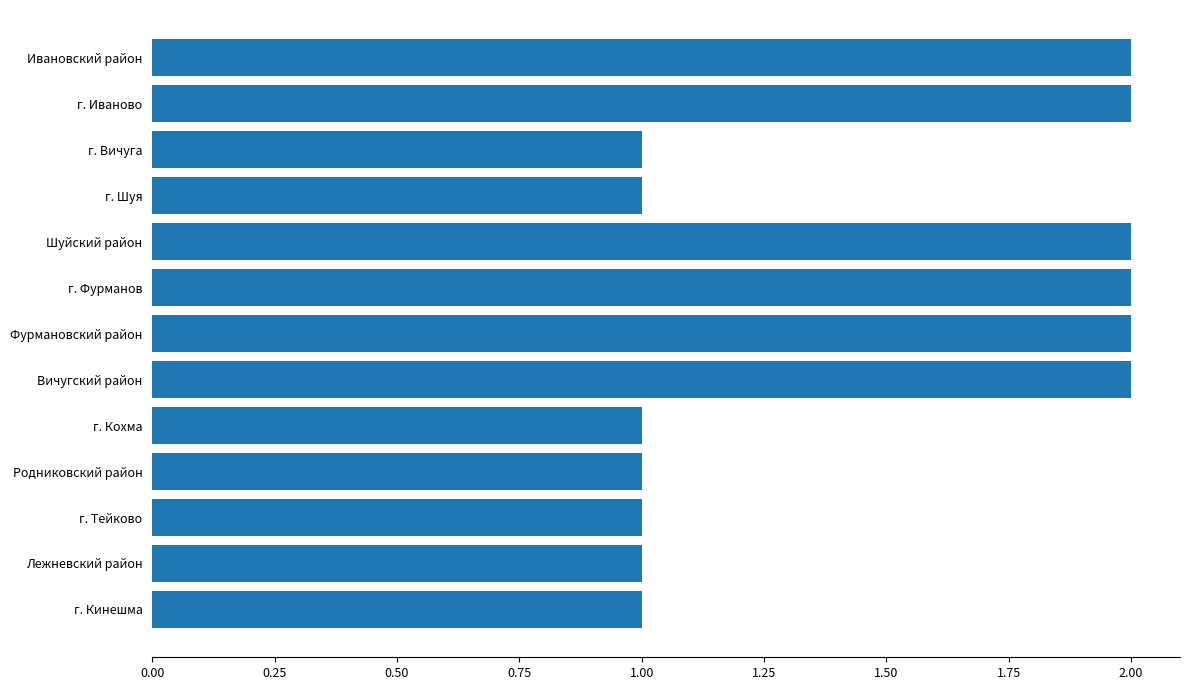

Does the chart contain stacked bars?

No